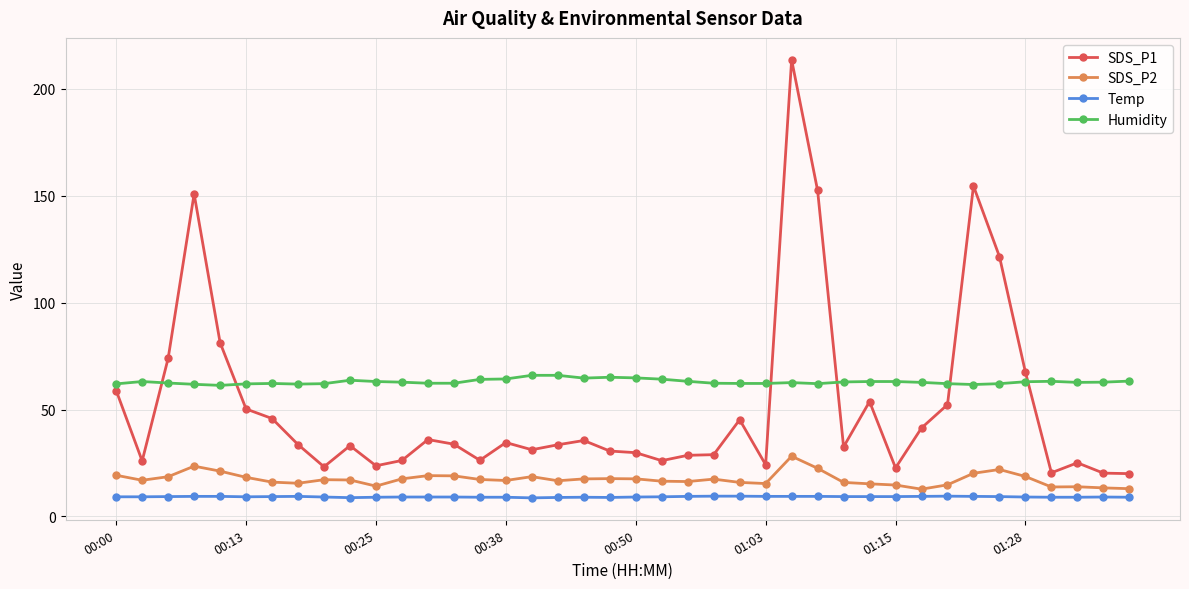

Rank the series by their maximum value, from lowest to highest.

Temp, SDS_P2, Humidity, SDS_P1